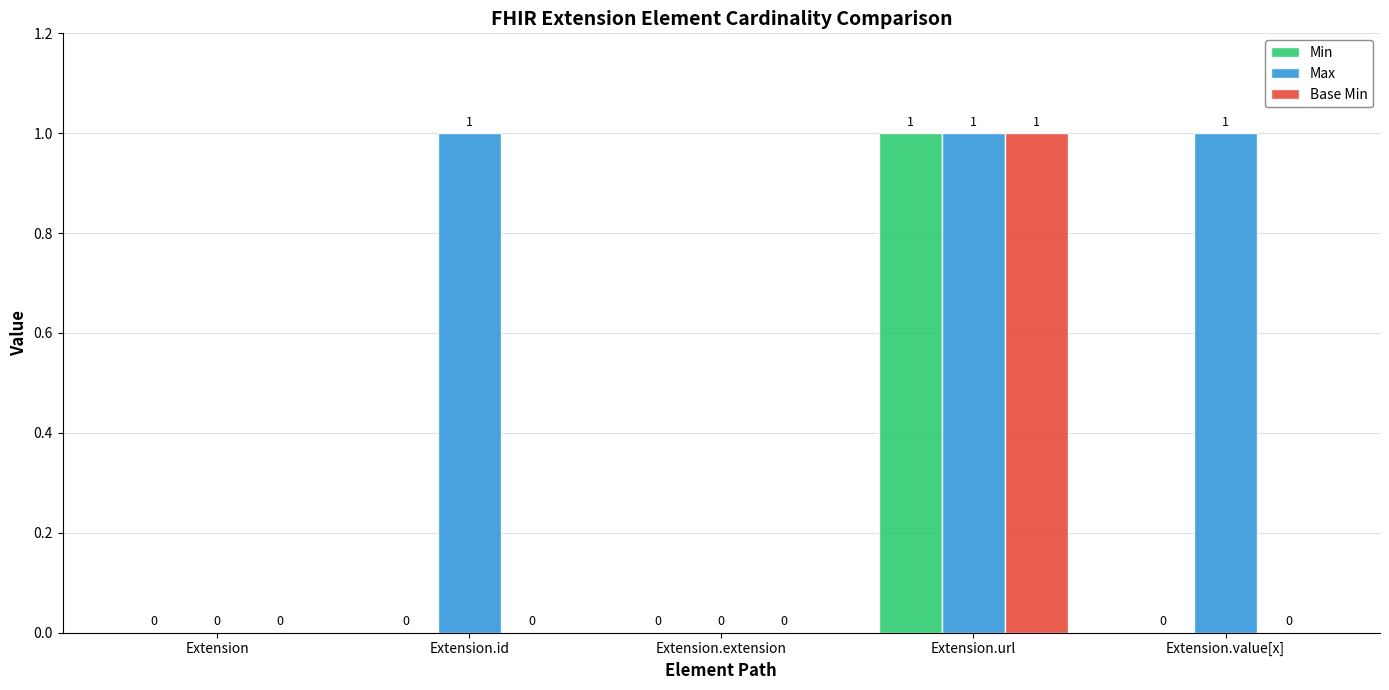

How many Max values are between 0 and 1?

5